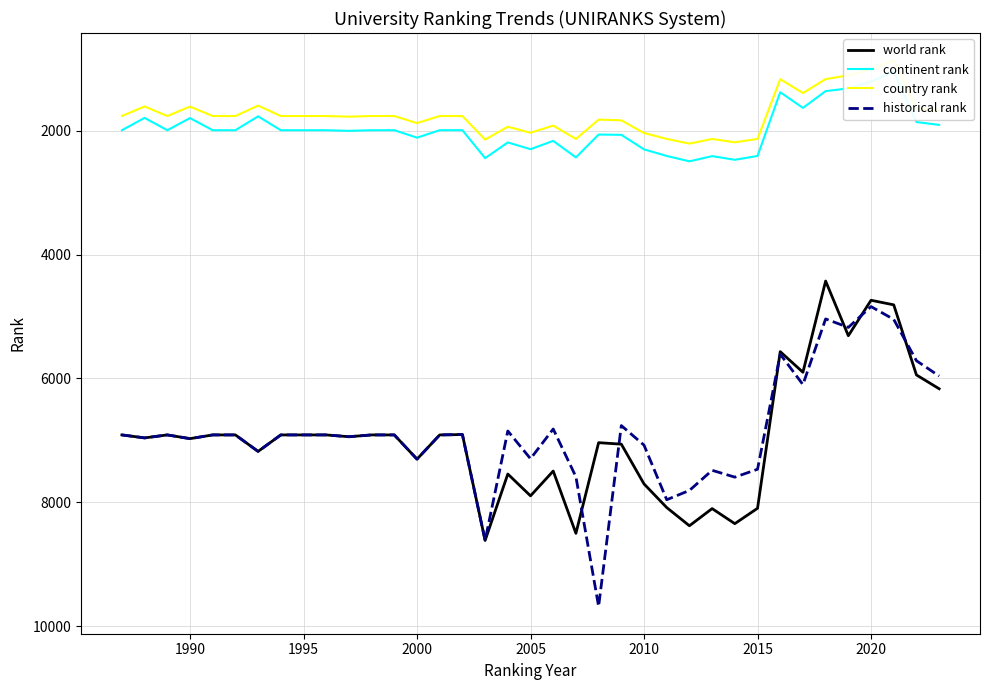

At how many categories does at least one series exceed 1994?

37